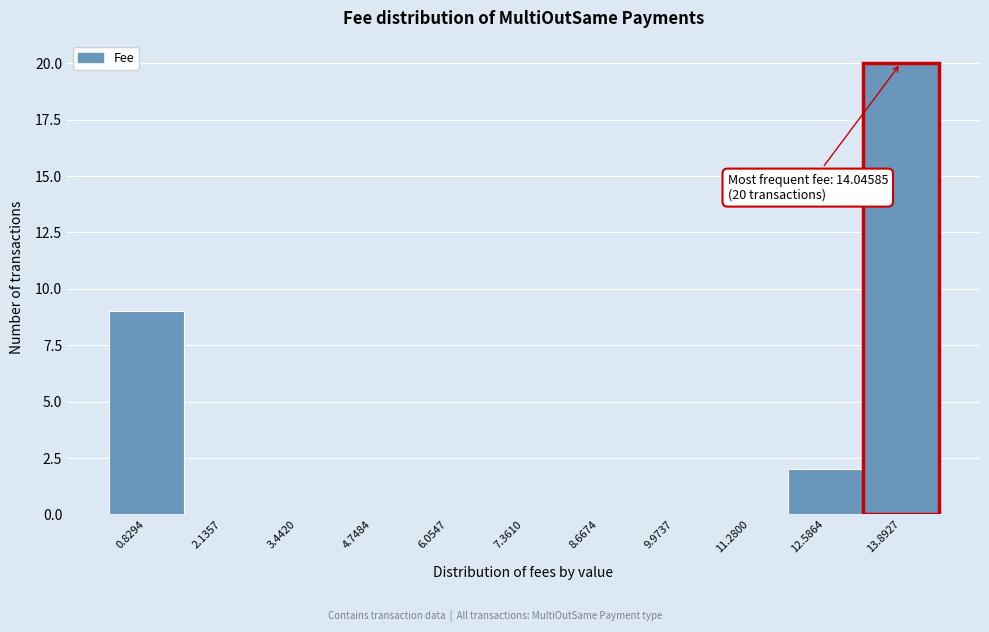

Which range on the x-axis has the tallest bar?

13.2 to 14.6